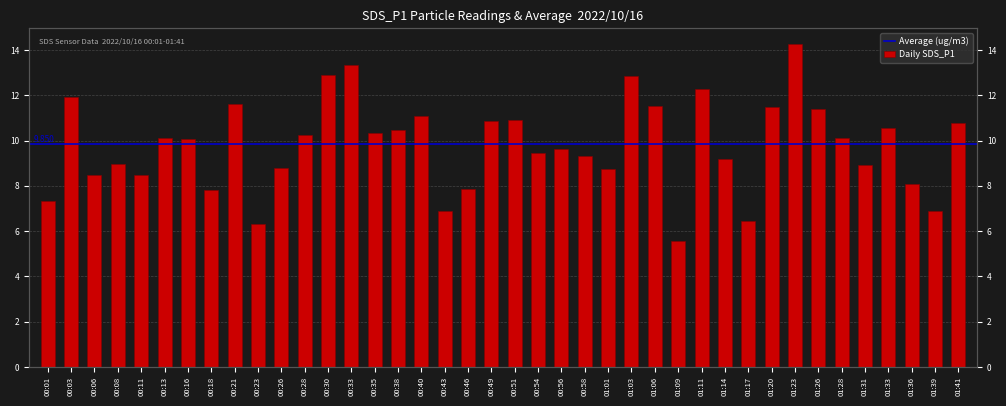

Is it true that the value at 01:36 is 3.7?

False